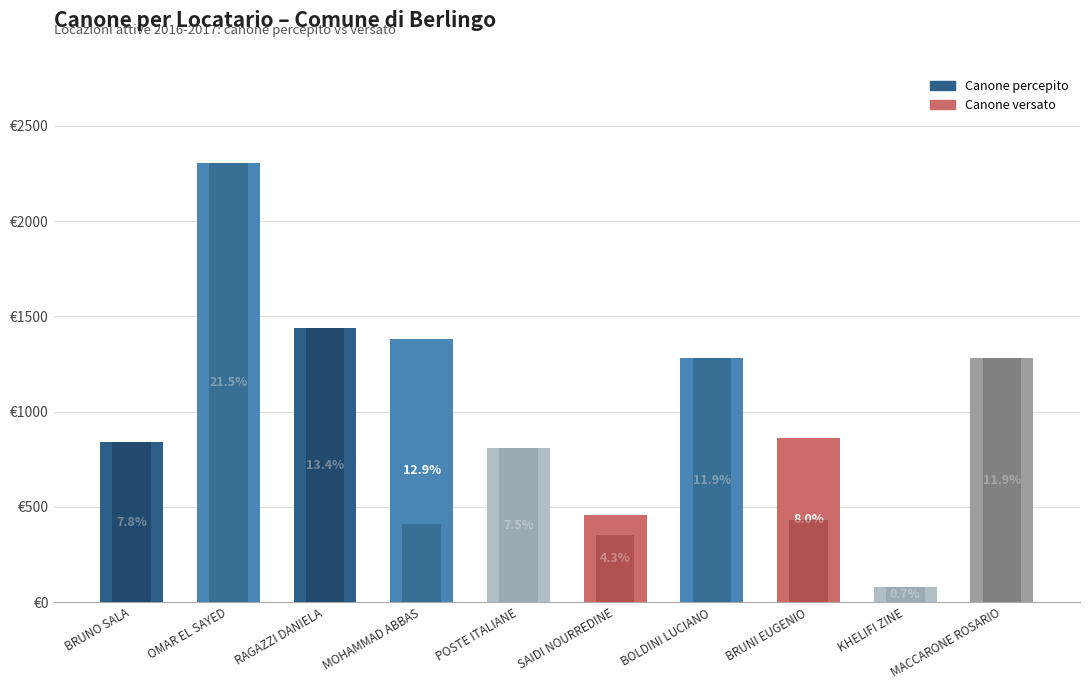

At which category is the sum across all series the highest?

OMAR EL SAYED